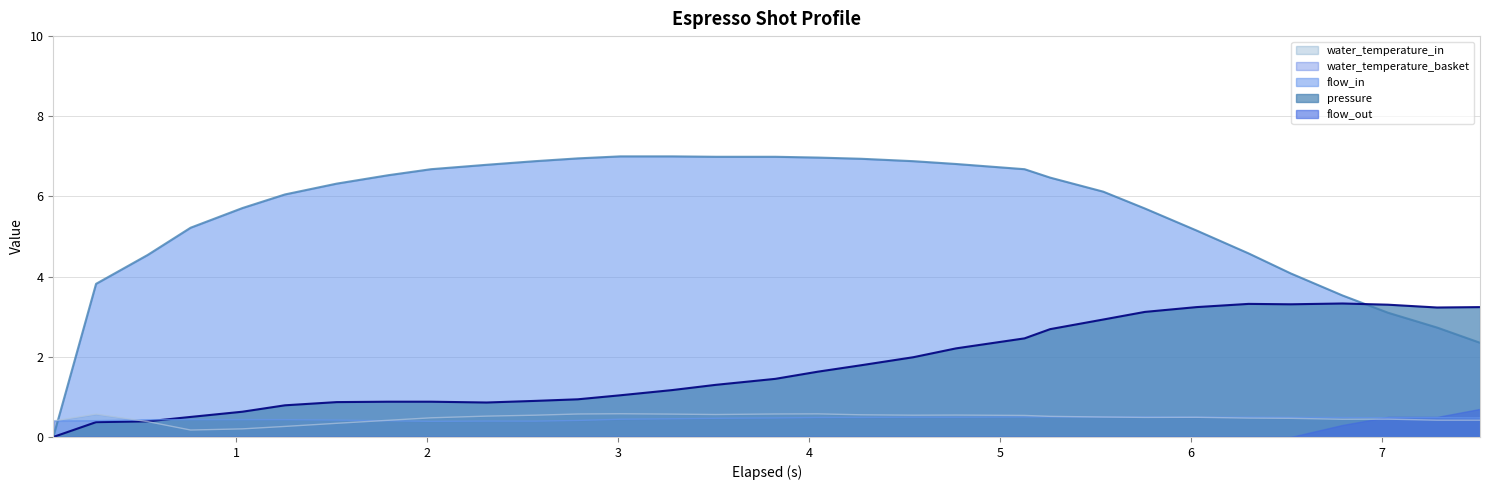

Which series has the largest range (max minus min)?

flow_in